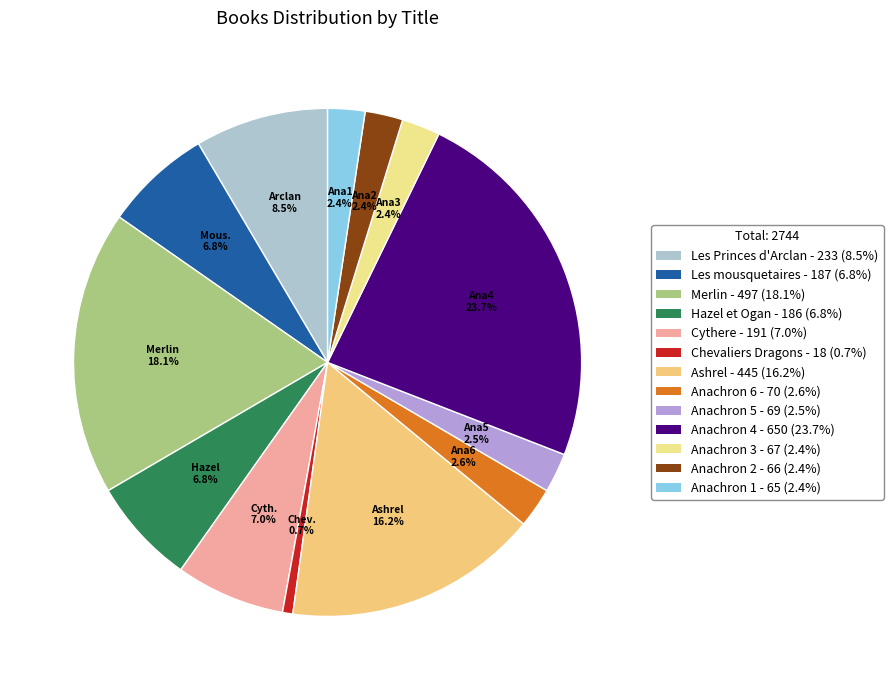

Count the number of slices in the pie.

13